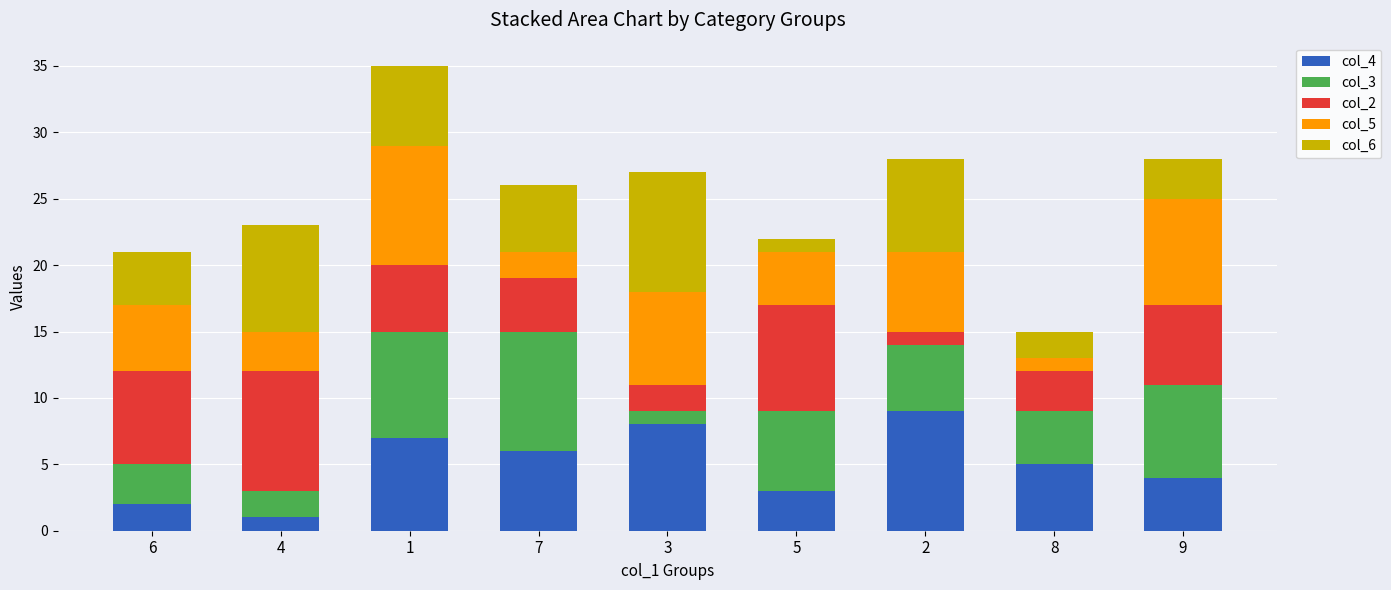

List the labels in order of col_4 value, largest first.

2, 3, 1, 7, 8, 9, 5, 6, 4